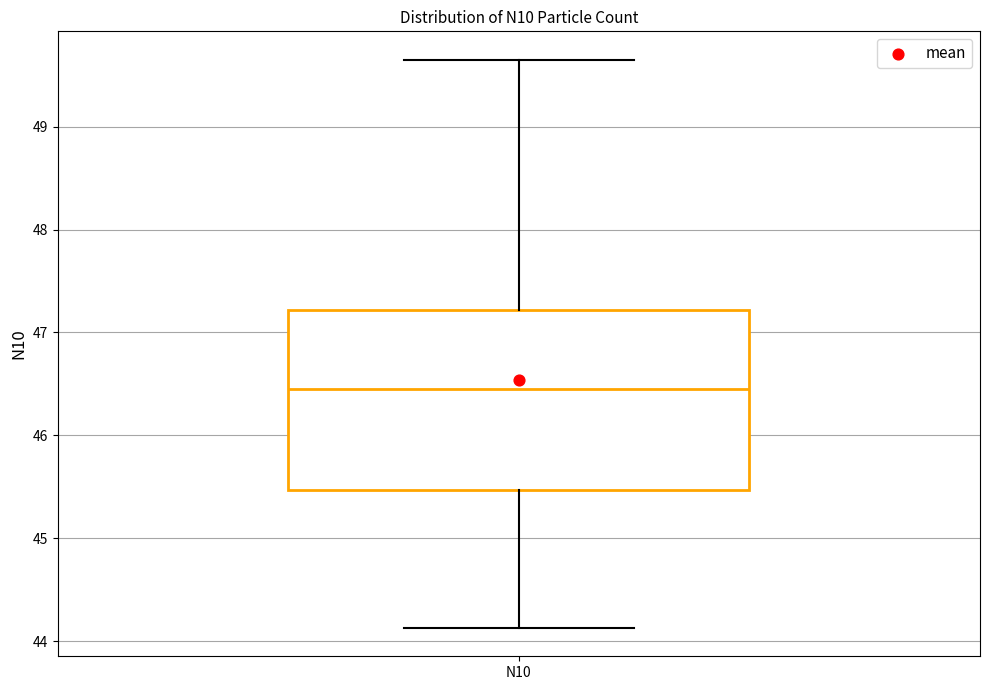

Read this box plot against the y-axis: the position of the median line, the range covered by the box, and the ends of both whiskers. The values are not printed on the chart, so give them approximately, as read against the axis.

median 46.5, box 45.5 to 47.2, whiskers 44.1 to 49.7